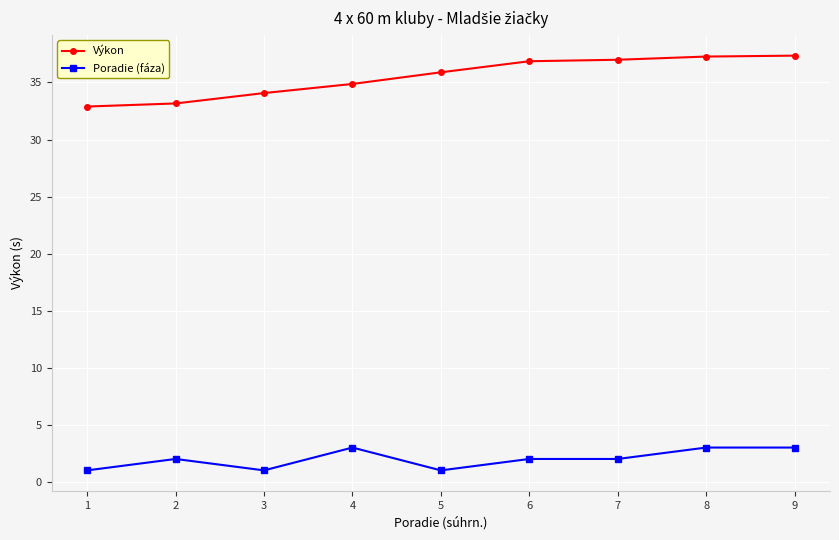

True or false: Výkon and Poradie (fáza) intersect in this chart.

False